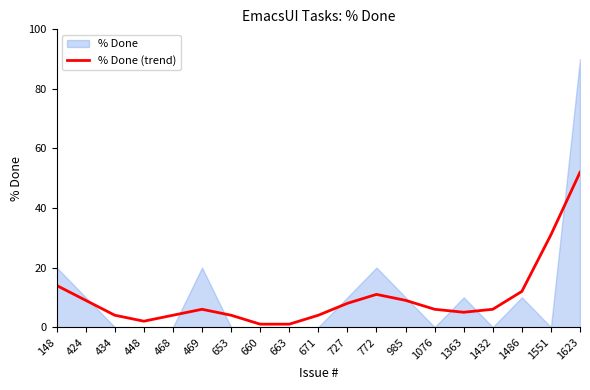

How many points are lower than both their immediate neighbors (excluding endpoints)?

2